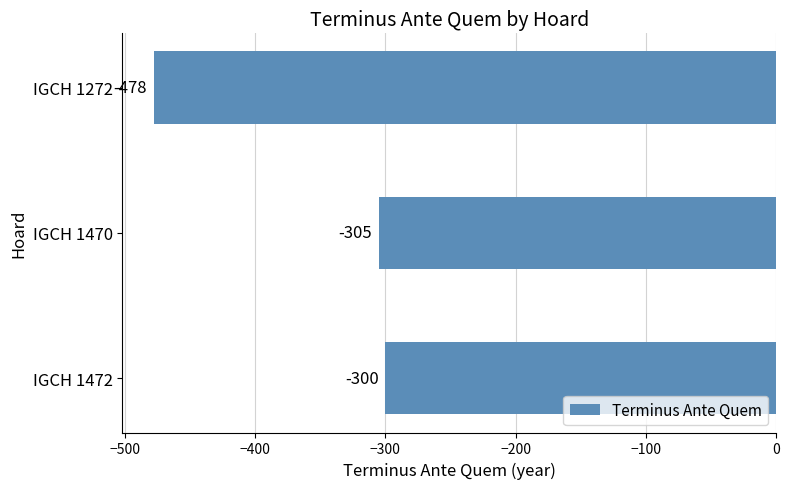

What is the greatest value displayed?

-300